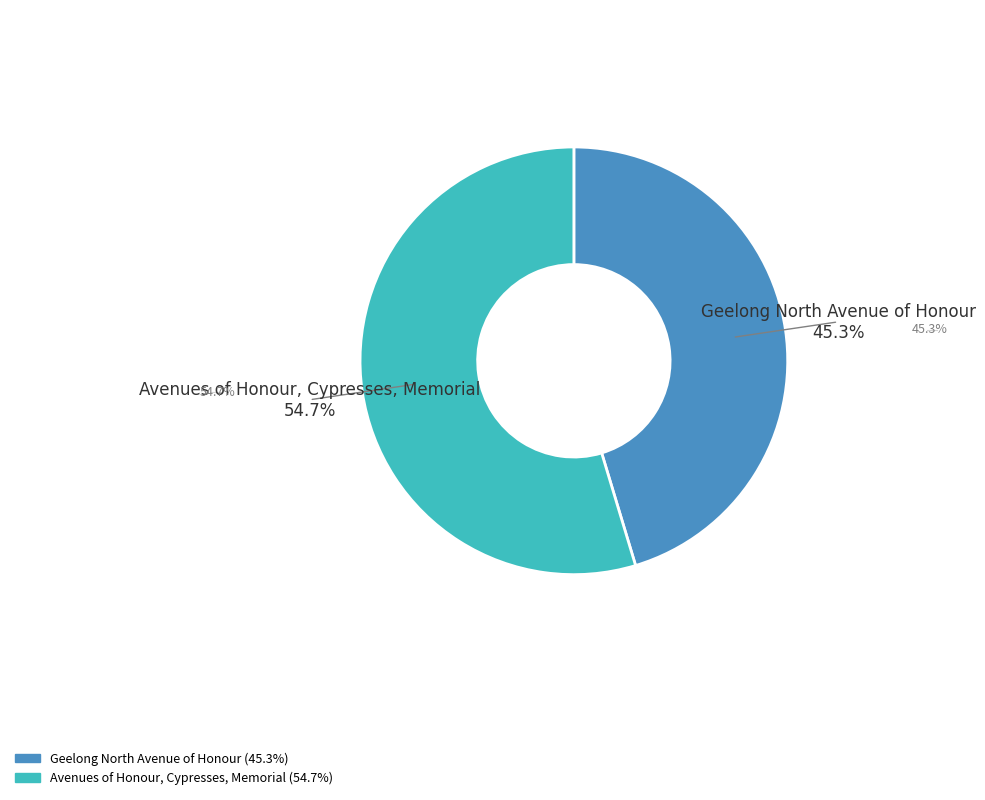

Is there any slice that represents more than half of the pie?

Yes